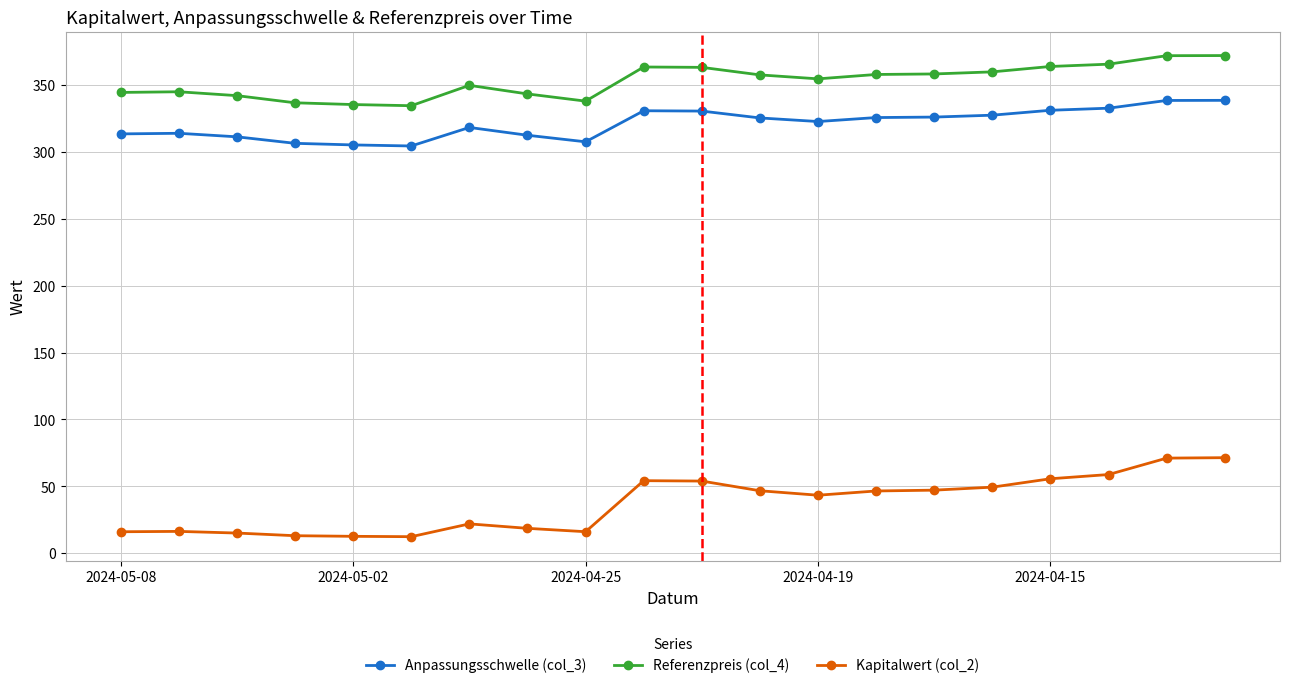

Which series has the largest total across all categories?

Referenzpreis (col_4)